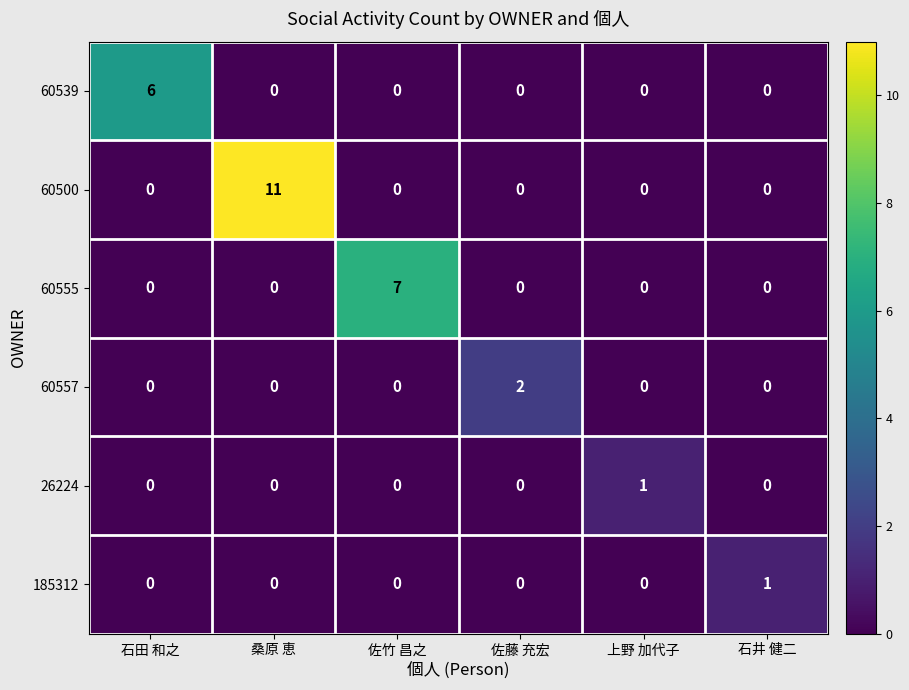

Which series changed the most between 佐竹 昌之 and 佐藤 充宏?

60555